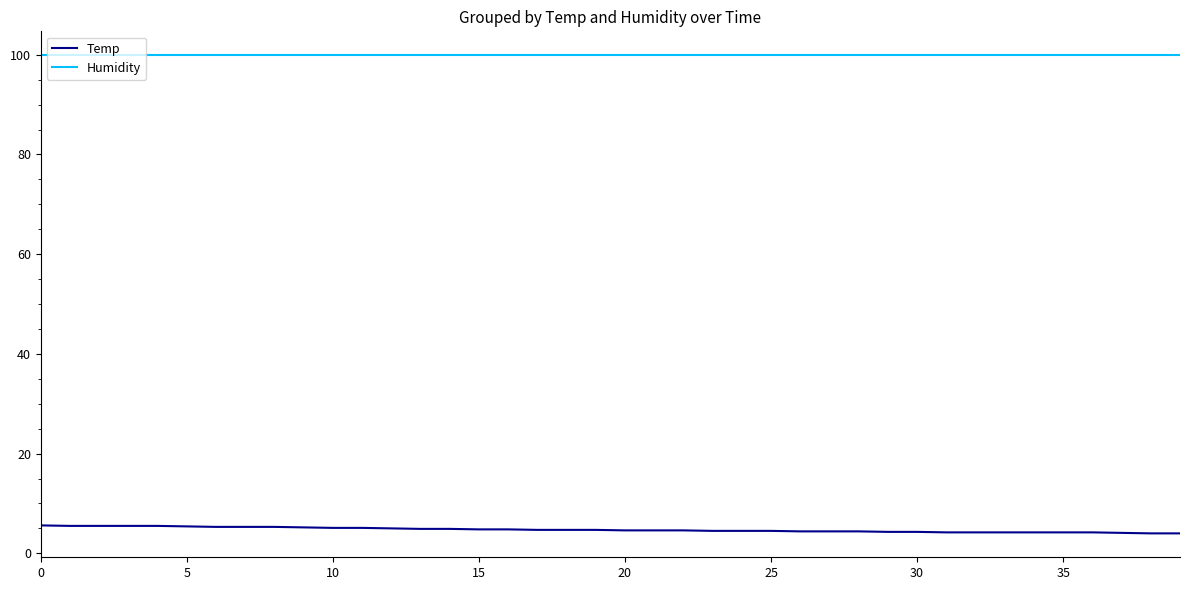

What is the maximum value shown in the chart?

99.9